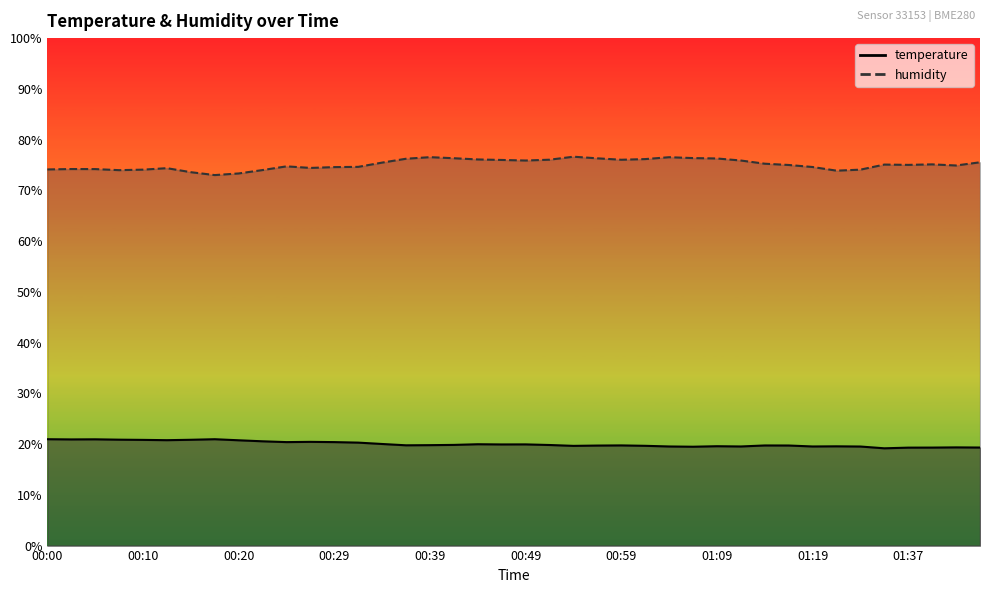

What is the total value across all series at 00:47?

95.9